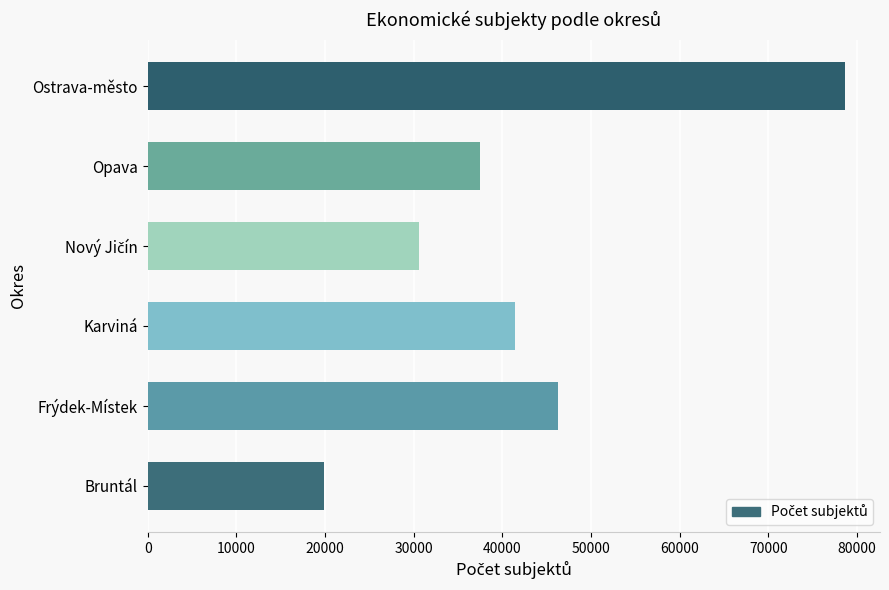

What is the greatest value displayed?

78668